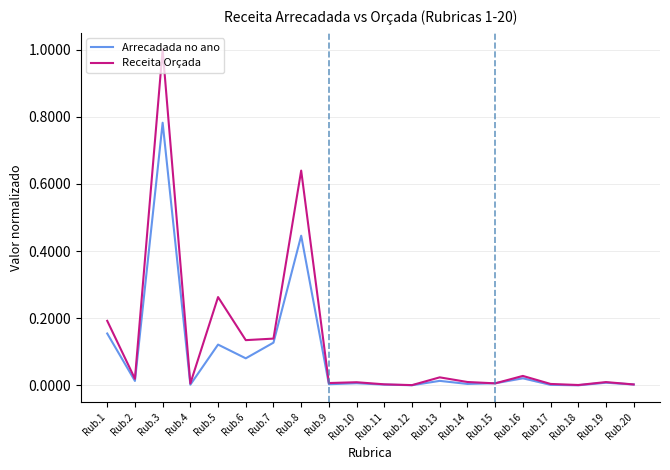

What is the sum of the Arrecadada no ano values at Rub.17 and Rub.1?

0.2